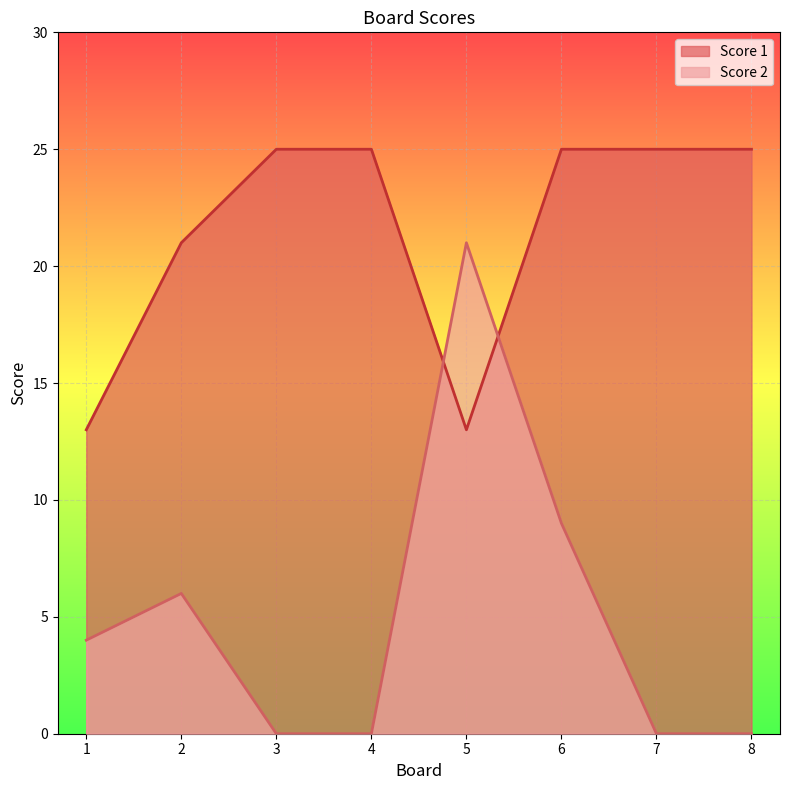

How many interior local valleys does the Score 1 series have?

1